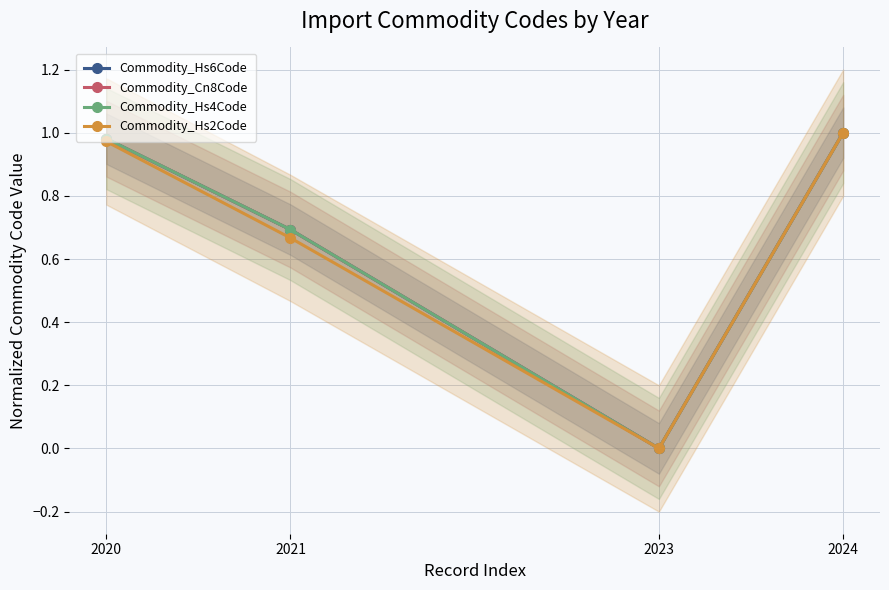

What are all the series names shown in the legend?

Commodity_Hs6Code, Commodity_Cn8Code, Commodity_Hs4Code, Commodity_Hs2Code